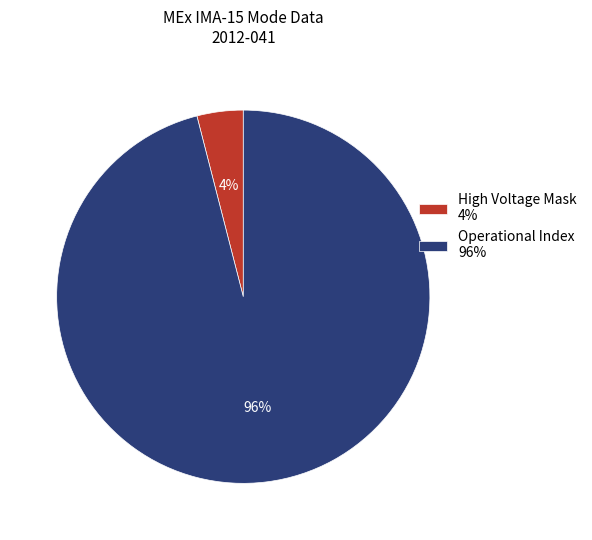

How many segments does this pie chart have?

2